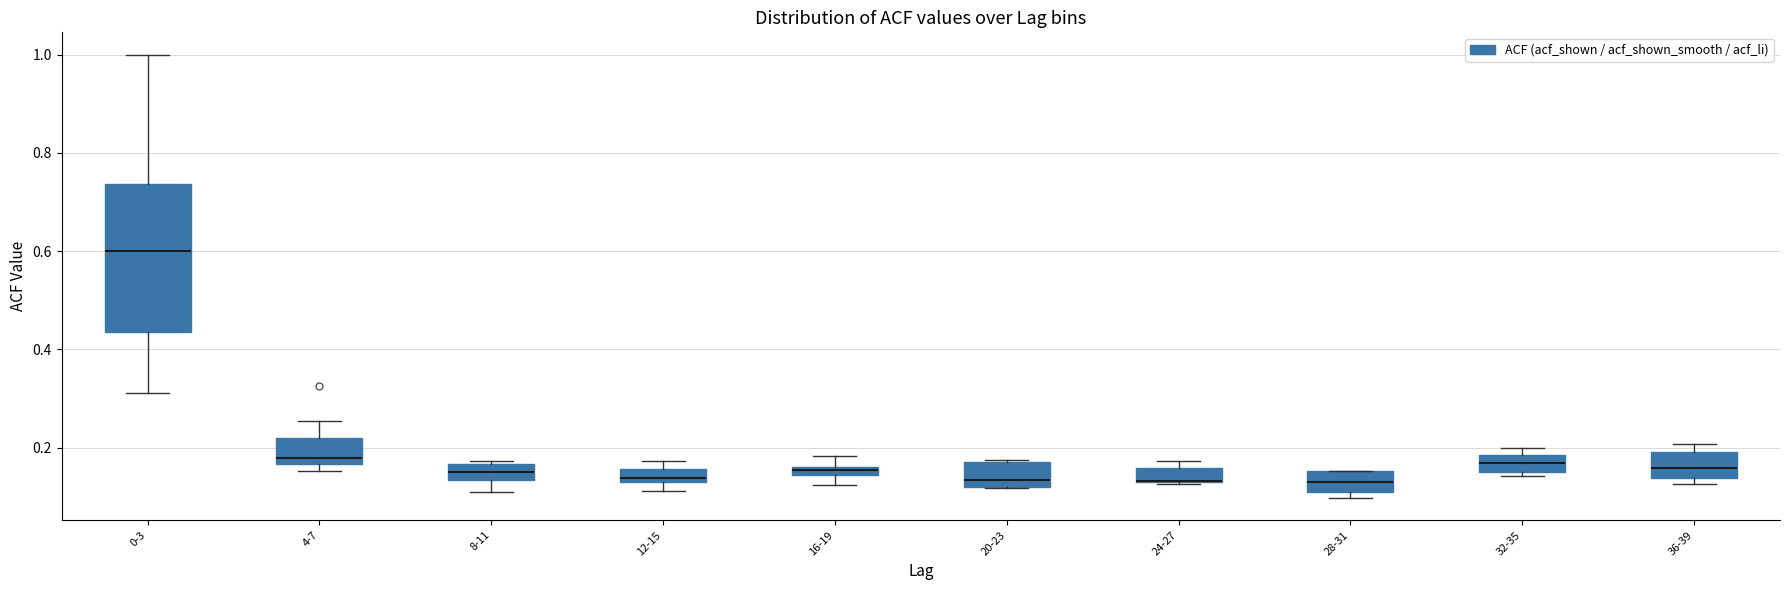

Where does the median line of the box for 20-23 sit on the y-axis? The values are not printed on the chart, so give them approximately, as read against the axis.

0.14